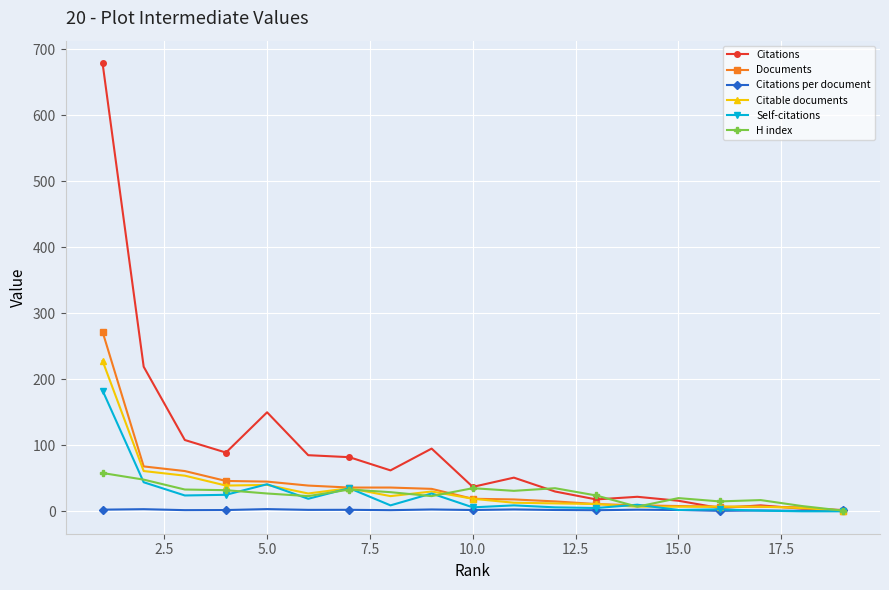

What is the highest value of the Documents series?

272.0